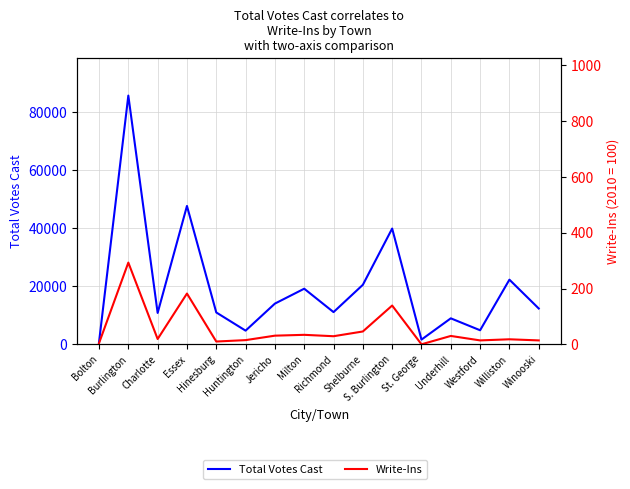

Which series has the largest total across all categories?

Total Votes Cast